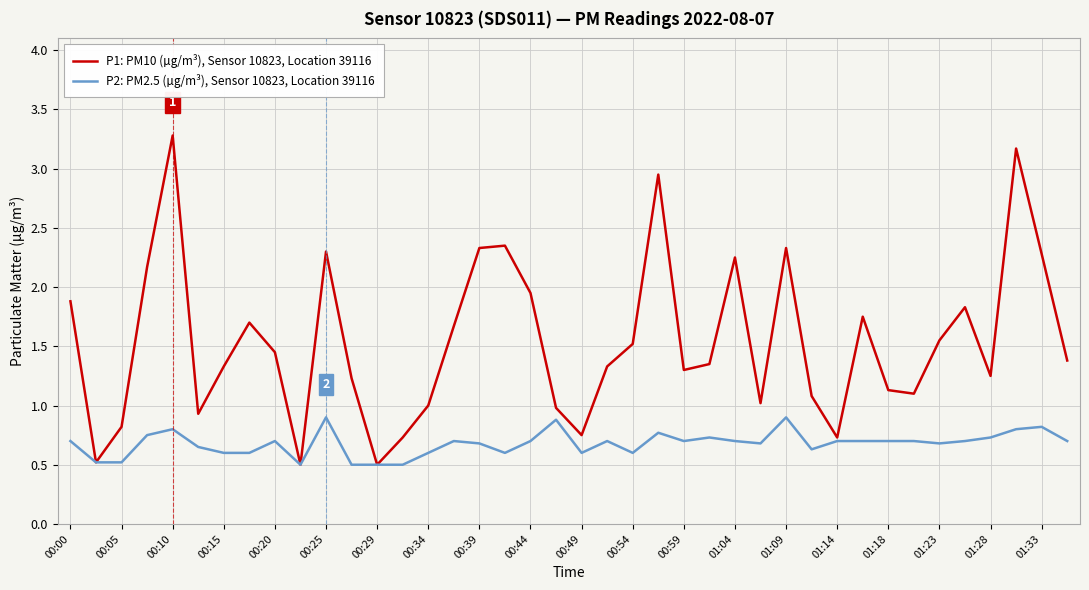

What is the average value of the P1: PM10 (µg/m³), Sensor 10823, Location 39116 series?

1.5